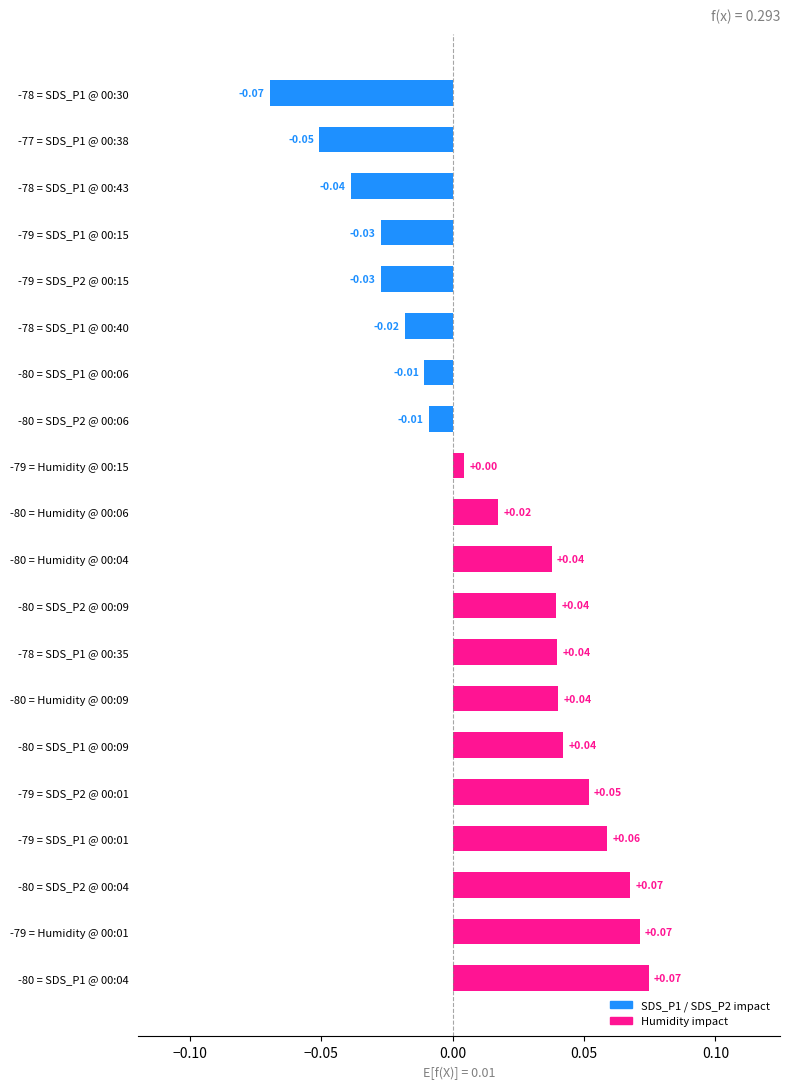

Which has a higher value, -78 = SDS_P1 @ 00:35 or -77 = SDS_P1 @ 00:38?

-78 = SDS_P1 @ 00:35